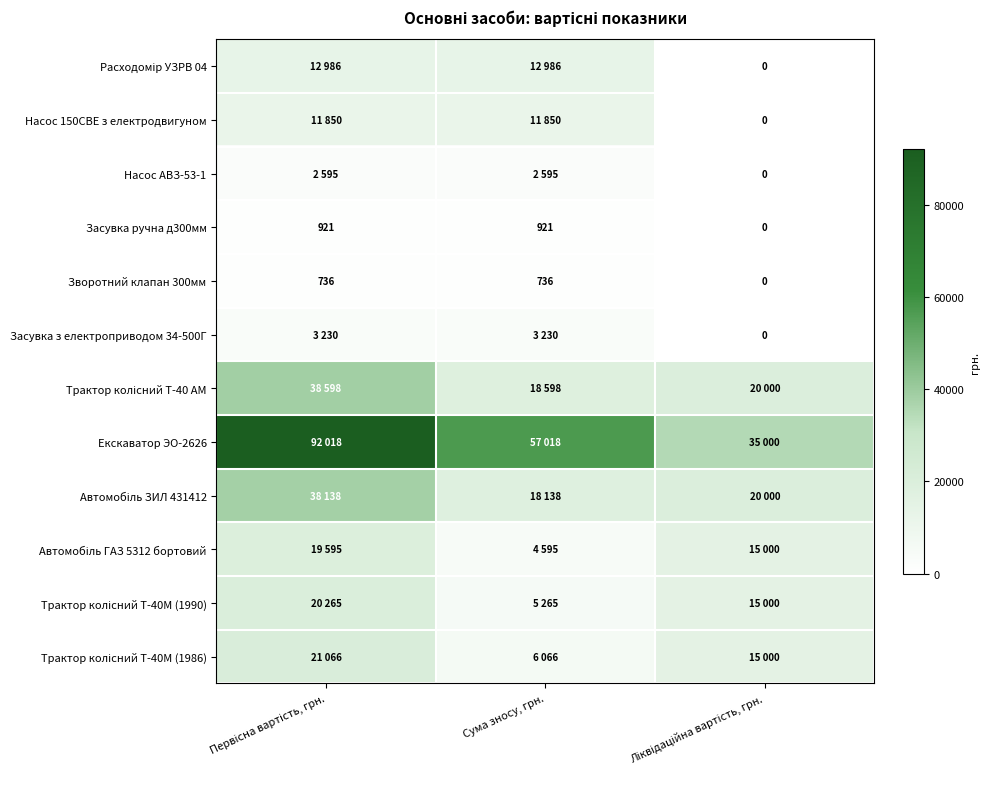

What is the maximum value for Засувка ручна д300мм?

921